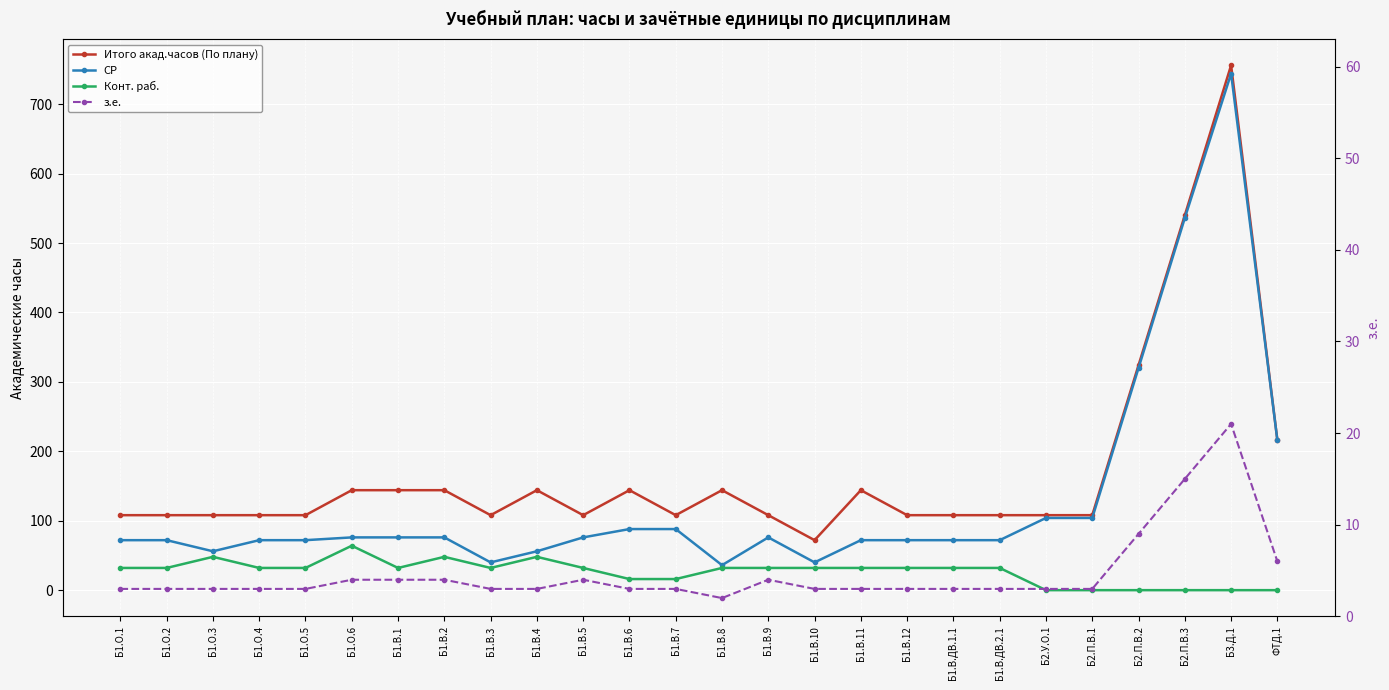

The value of СР at Б1.В.ДВ.1.1 is 72. True or false?

True